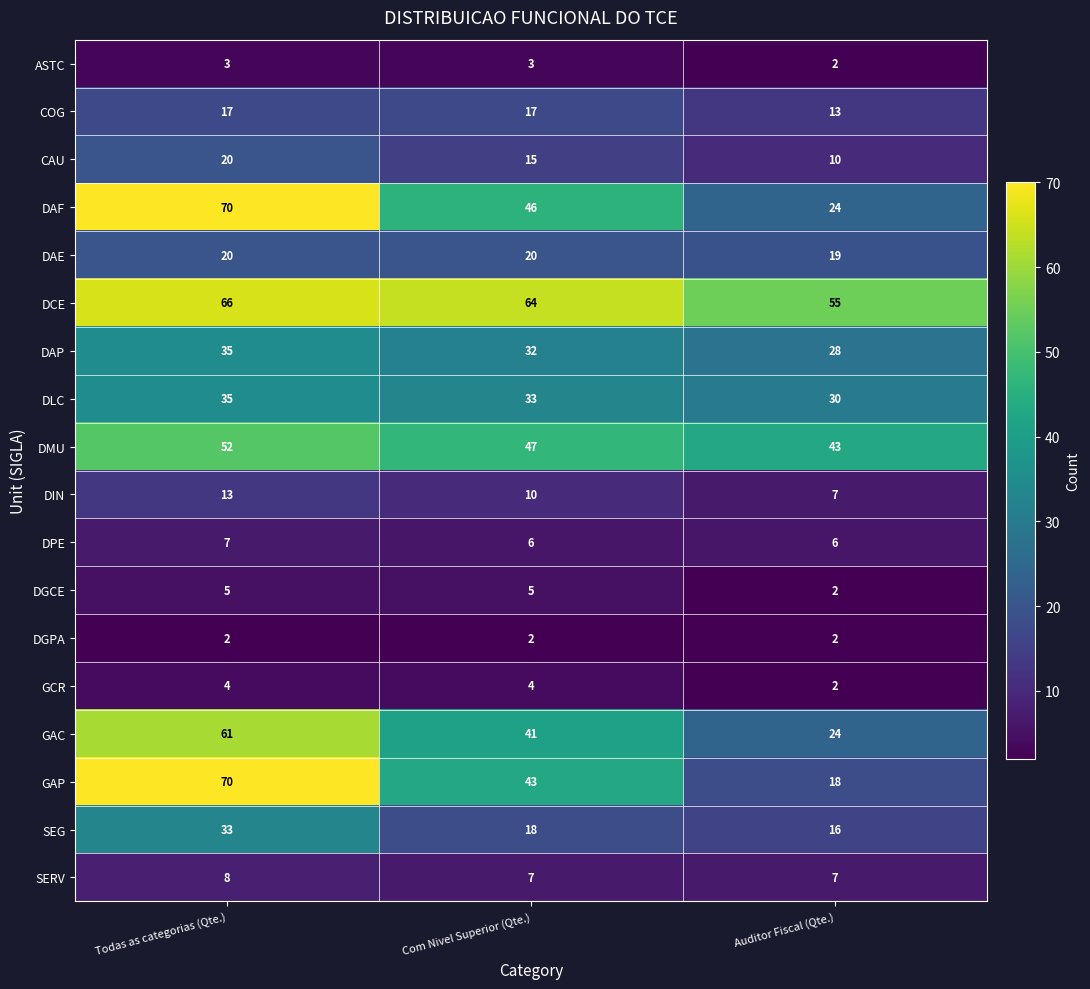

What is the average value of the DIN series?

10